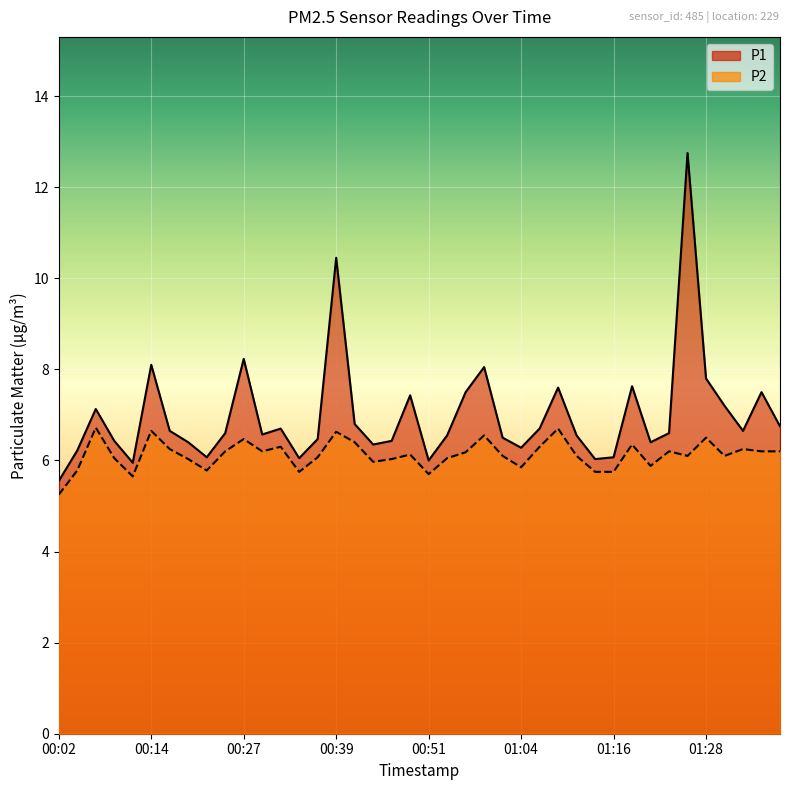

What is the value of the P2 point at the 39th from the left?

6.2